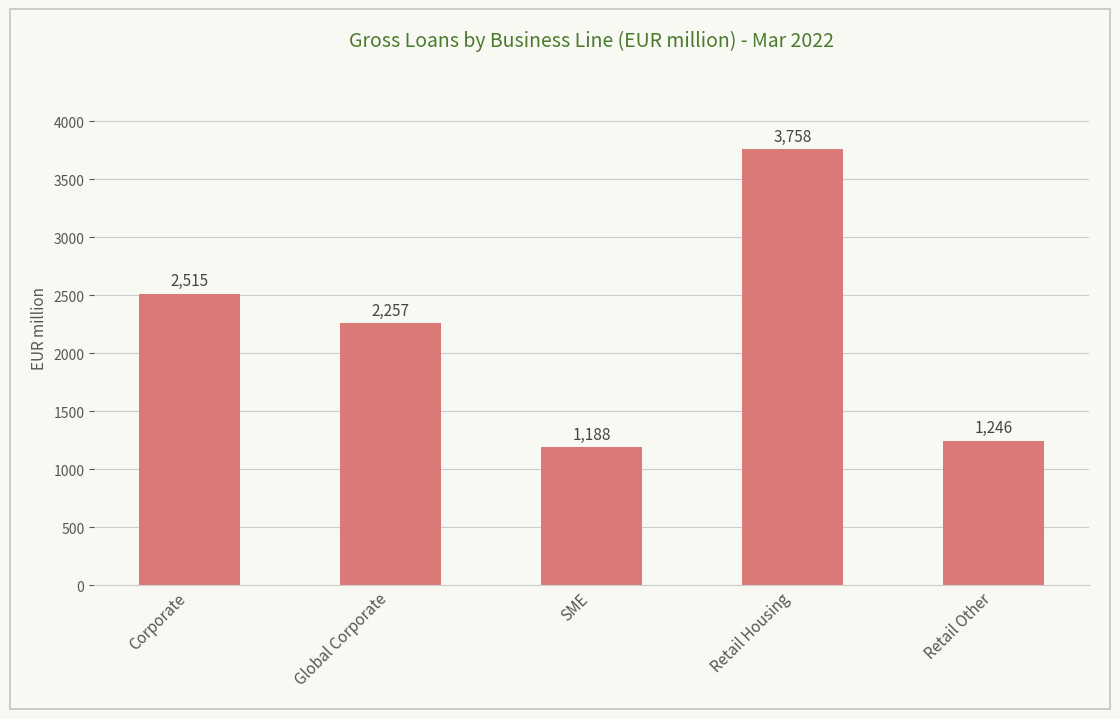

What is the greatest value displayed?

3758.3